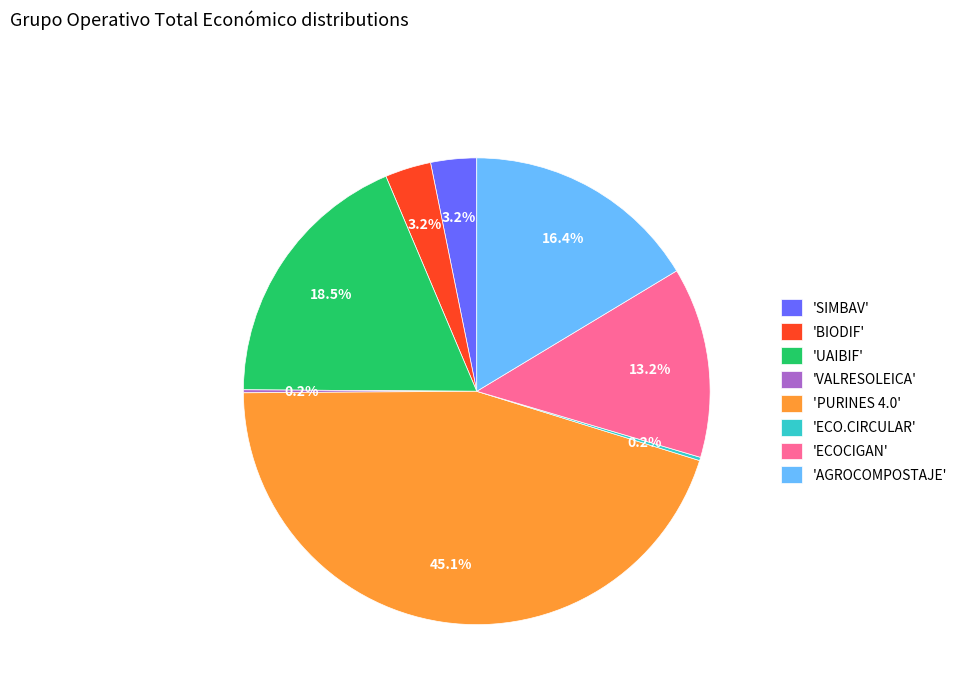

Which has a higher value, 'PURINES 4.0' or 'ECOCIGAN'?

'PURINES 4.0'